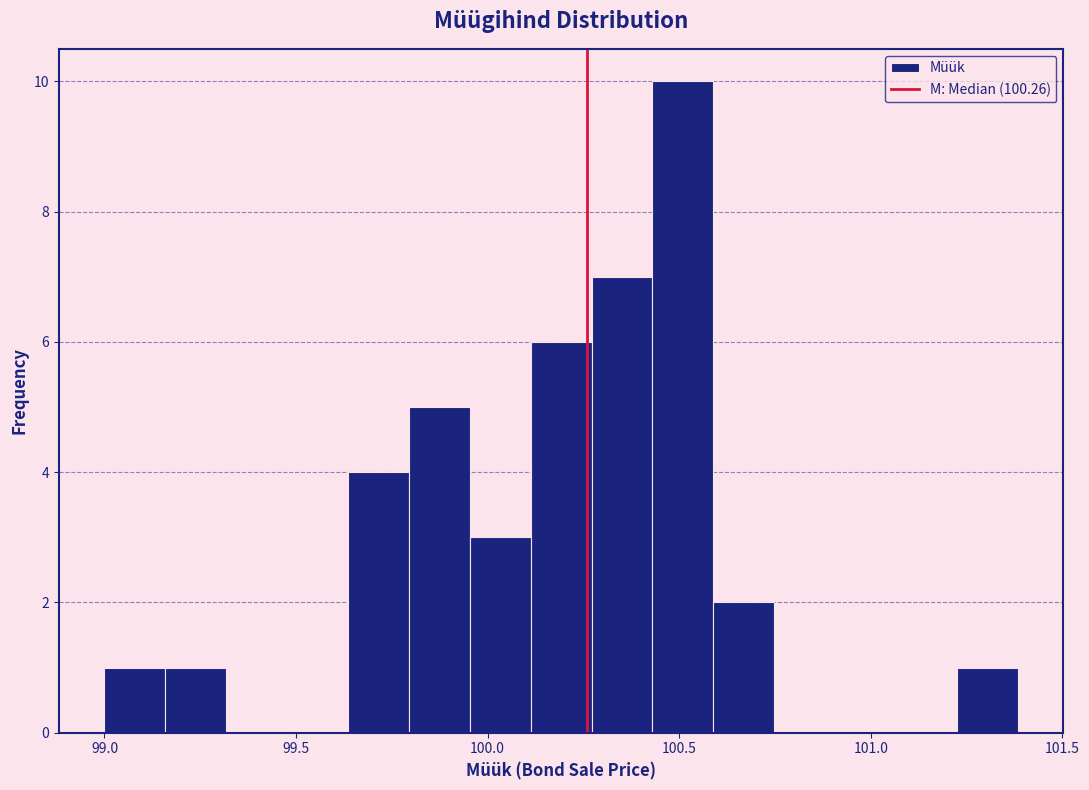

Around what value on the x-axis is the tallest bar? Give the approximate position of its centre, as read against the axis.

100.50